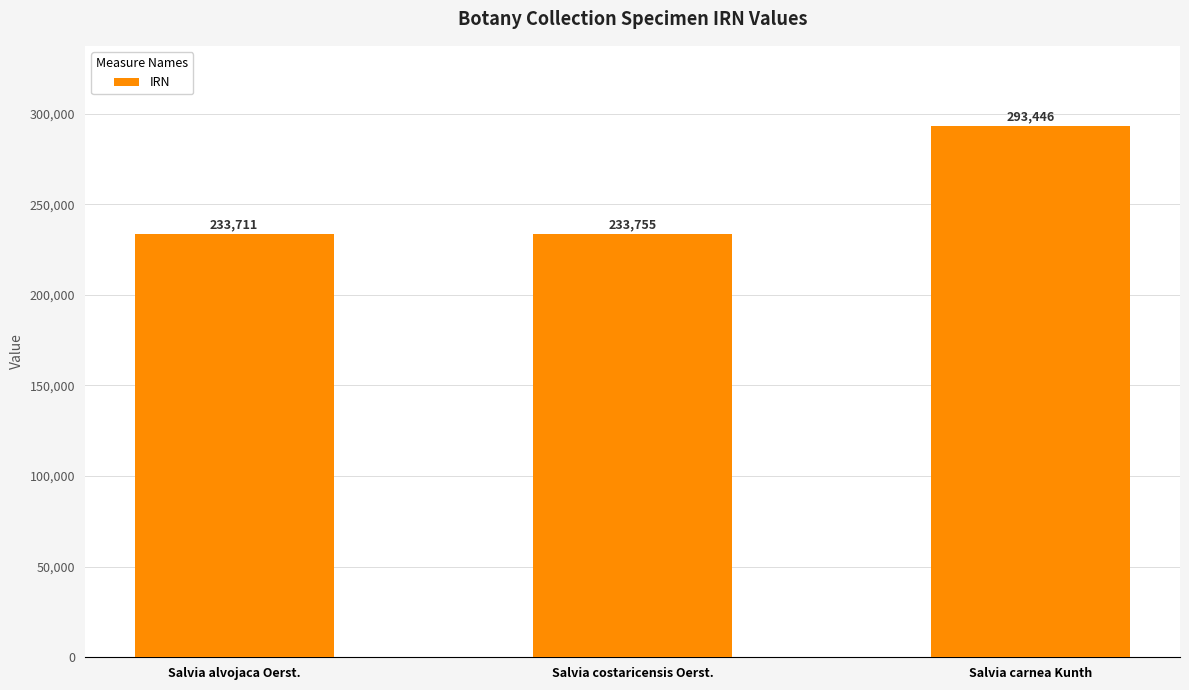

What is the difference between the values at Salvia costaricensis Oerst. and Salvia alvojaca Oerst.?

44